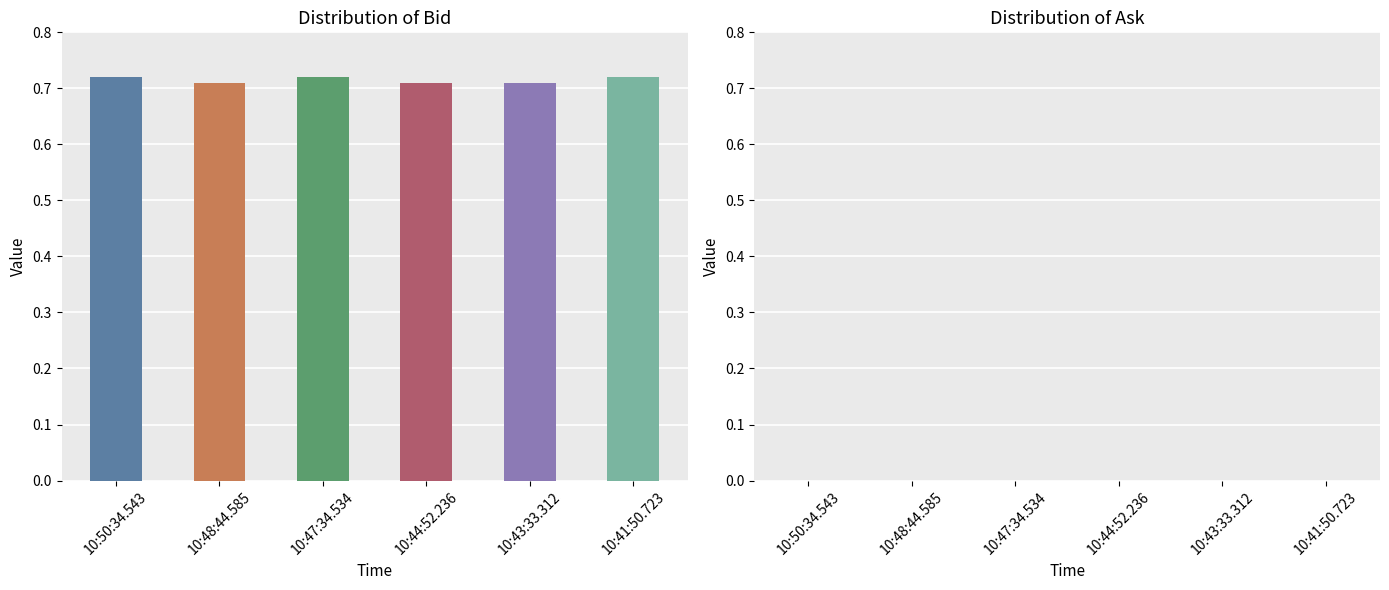

What is the label of the 4th bar from the right?

10:47:34.534